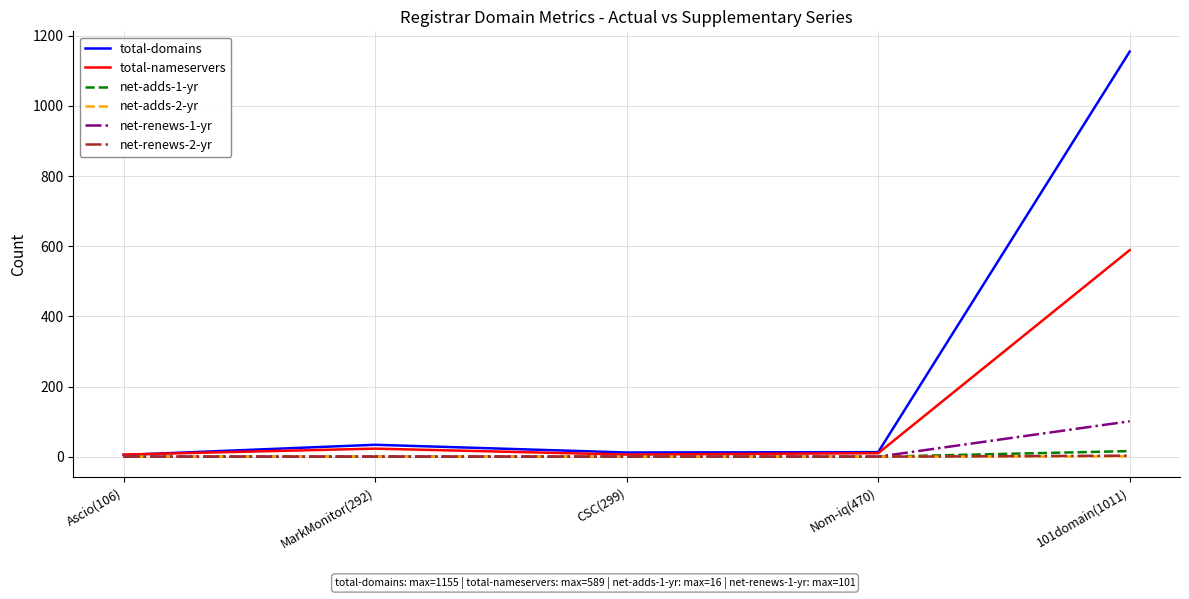

At which category is the sum across all series the highest?

101domain(1011)